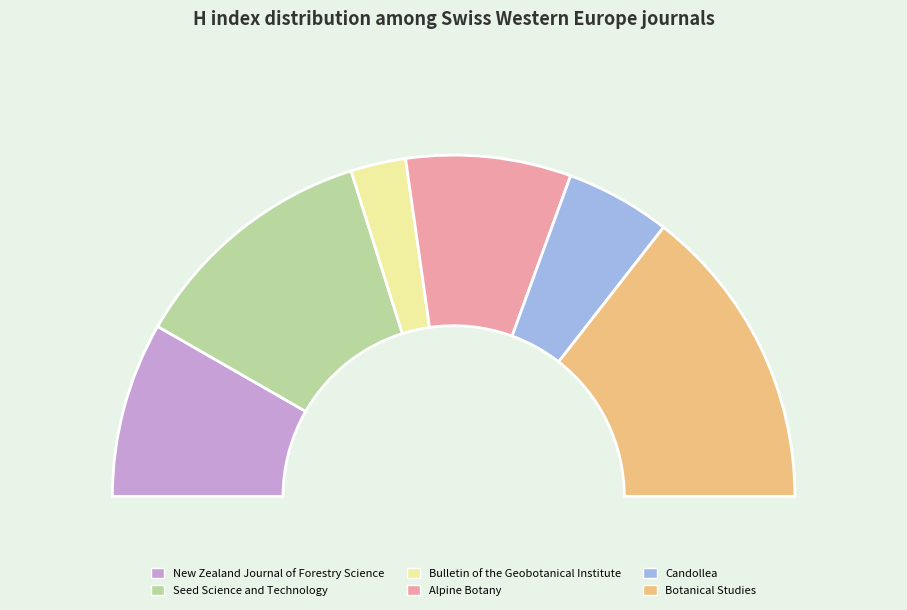

To the nearest percent, what is the average slice percentage?

17%